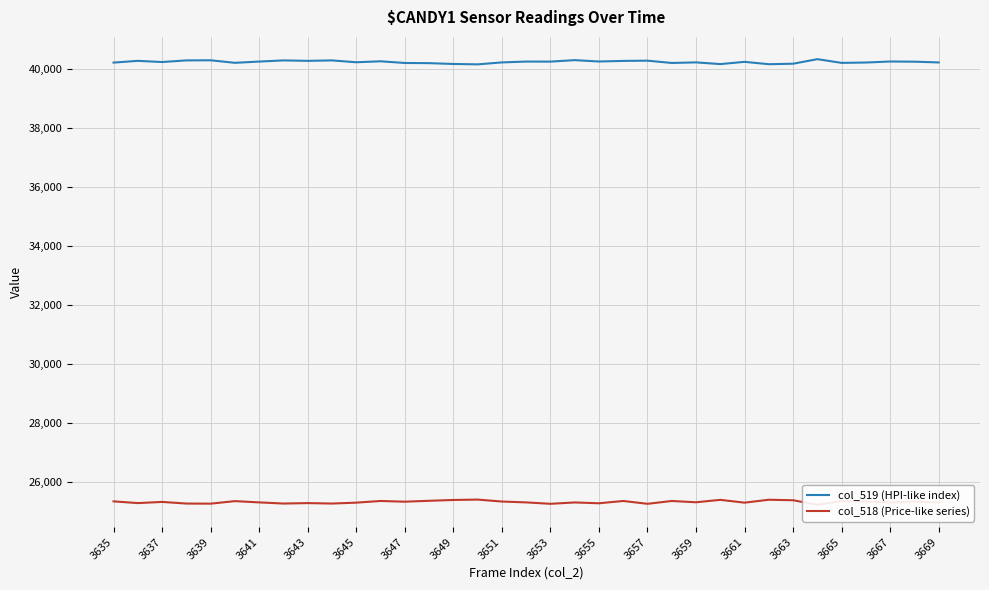

True or false: col_519 (HPI-like index) has a value of 40195 at 3647.

True